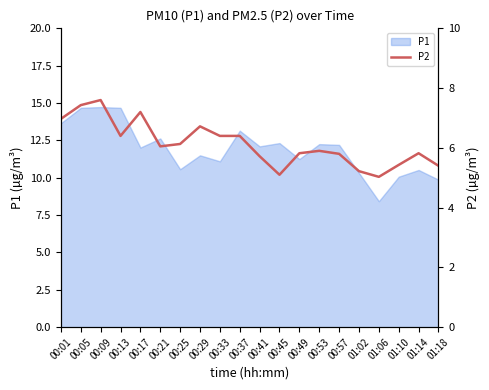

Between 00:25 and 01:18, which is larger?

00:25